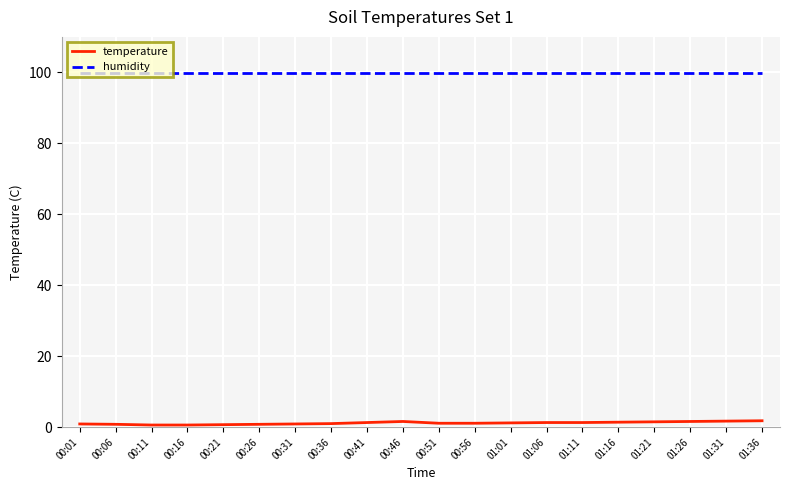

What is the difference between the highest and lowest values at 01:06?

98.6